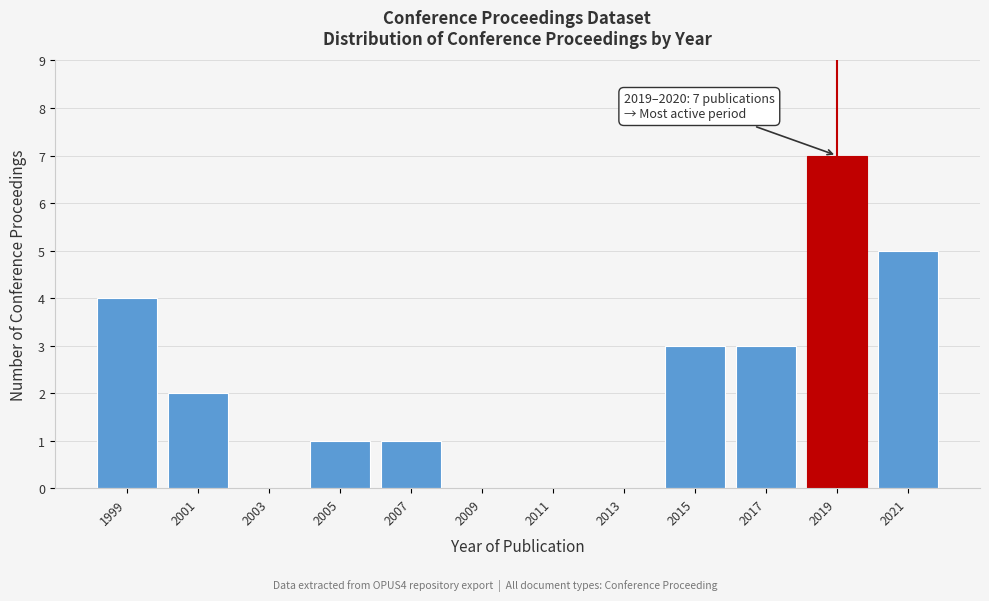

Reading right to left, extract all data points from this chart.

2021=5	2019=7	2017=3	2015=3	2013=0	2011=0	2009=0	2007=1	2005=1	2003=0	2001=2	1999=4